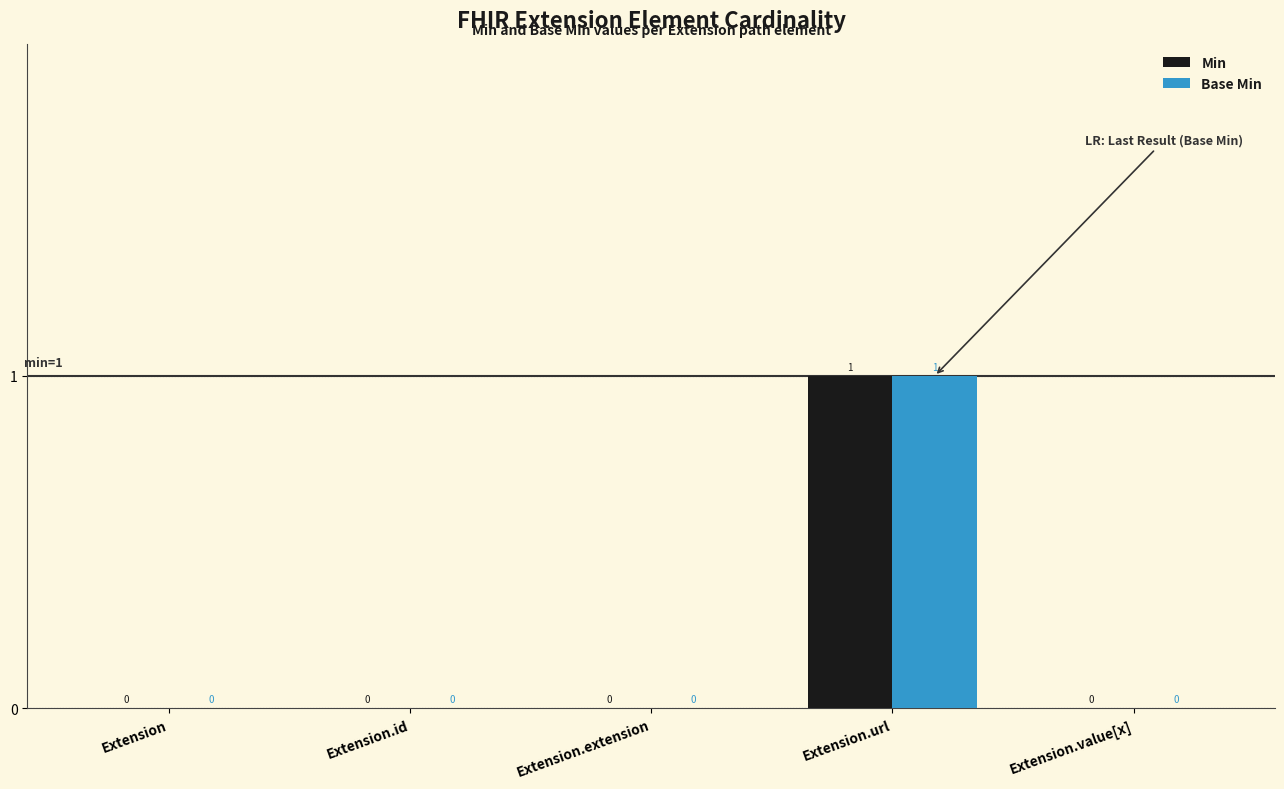

The value of Min at Extension.id is 0. True or false?

True